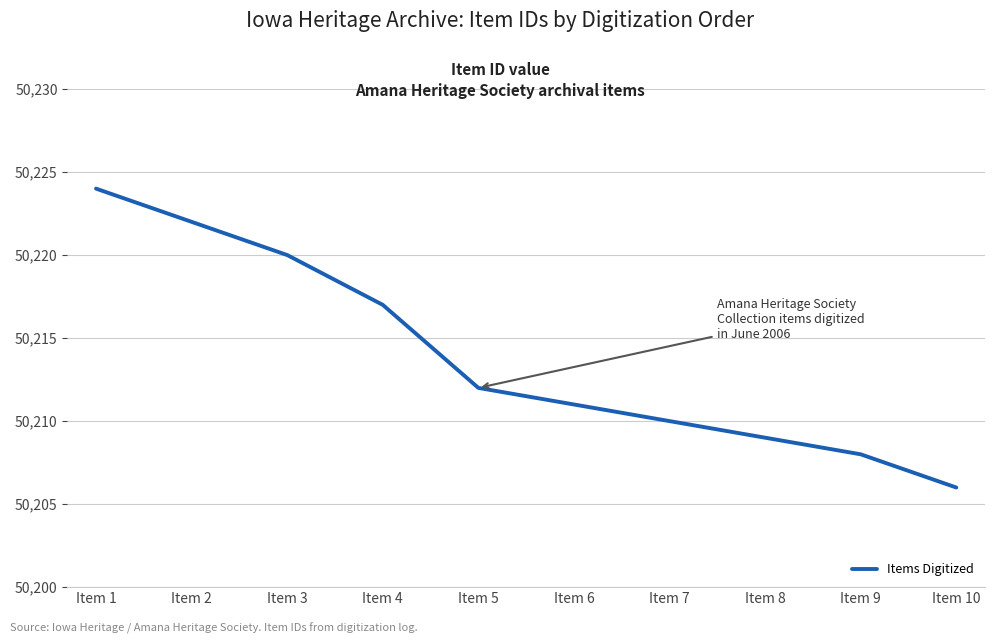

Which label corresponds to the largest value in the chart?

Item 1